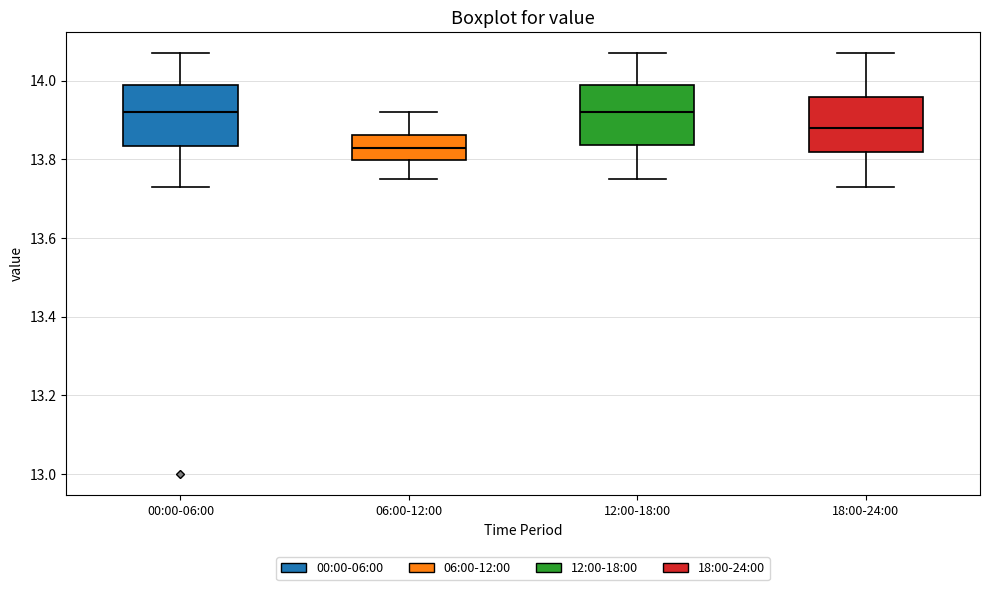

Reading left to right, transcribe this box plot: for each box, give where its median line is, the range the box spans, and where its two whiskers end, as read against the y-axis. The values are not printed on the chart, so give them approximately, as read against the axis.

00:00-06:00: median 13.92, box 13.84 to 14.00, whiskers 13.74 to 14.08
06:00-12:00: median 13.84, box 13.80 to 13.86, whiskers 13.76 to 13.92
12:00-18:00: median 13.92, box 13.84 to 14.00, whiskers 13.76 to 14.08
18:00-24:00: median 13.88, box 13.82 to 13.96, whiskers 13.74 to 14.08